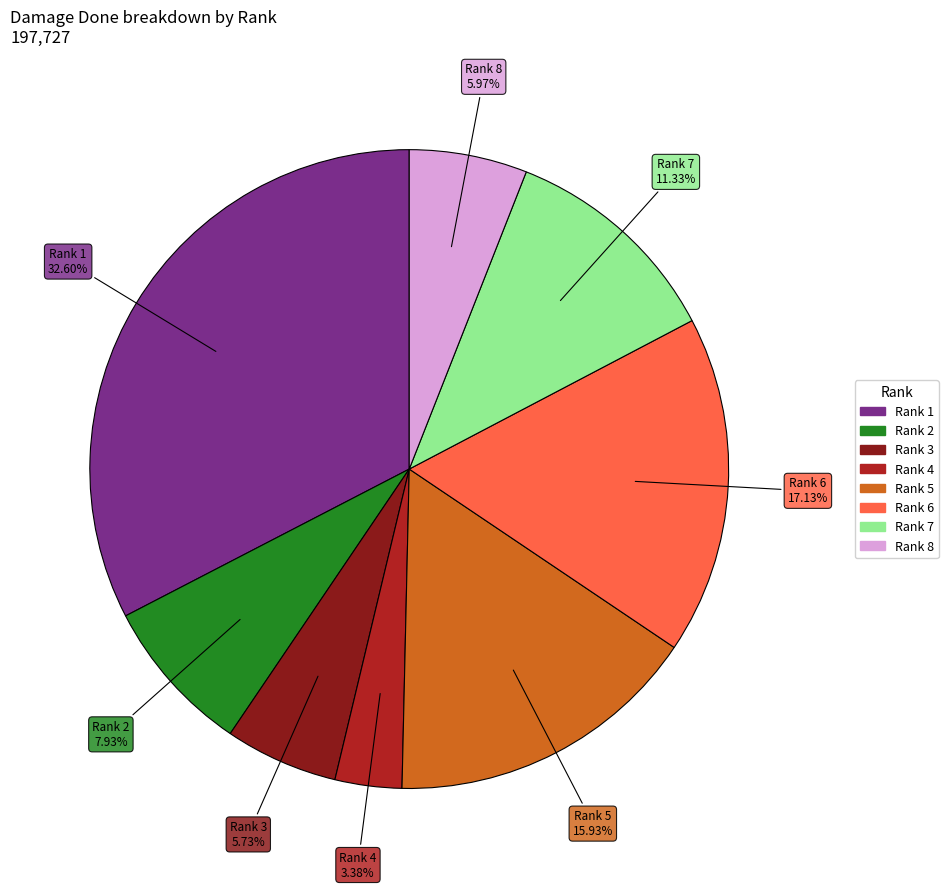

Count the number of slices in the pie.

8